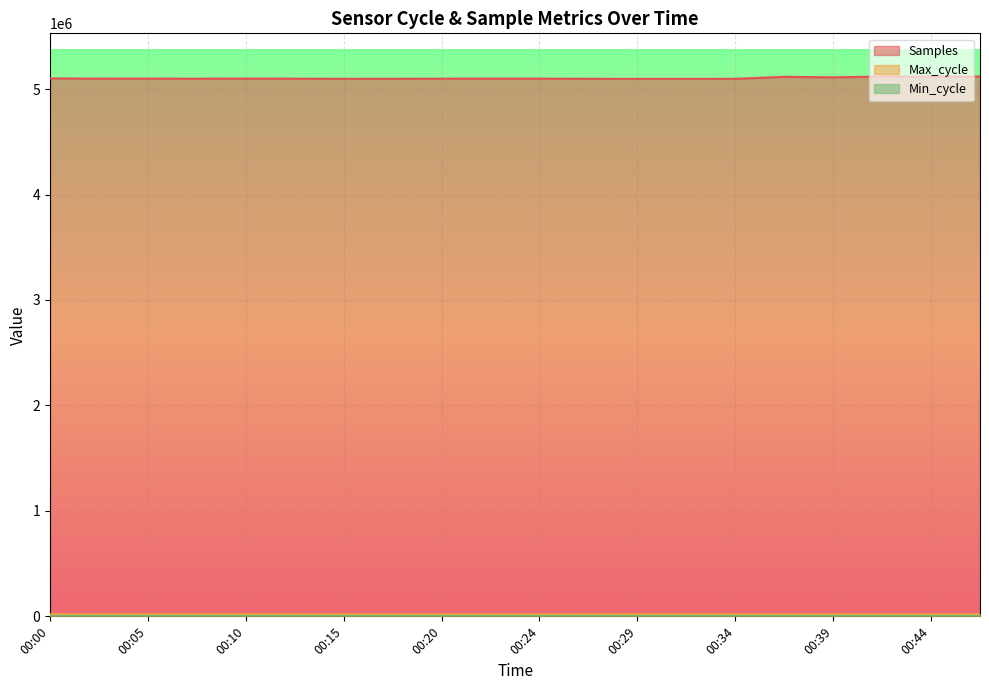

What is the sum of the Max_cycle values at 00:44 and 00:10?

40316